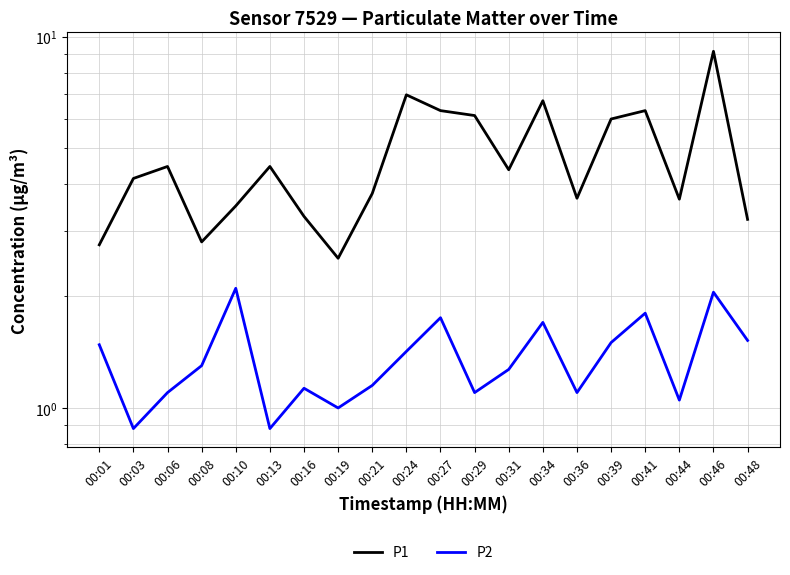

What is the difference between the second highest and minimum values in the P2 series?

1.2